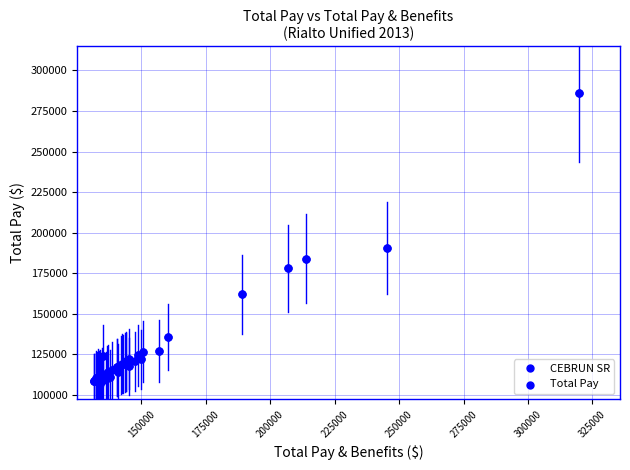

What Y value in the scatter plot is closest to 197130?

190543.7